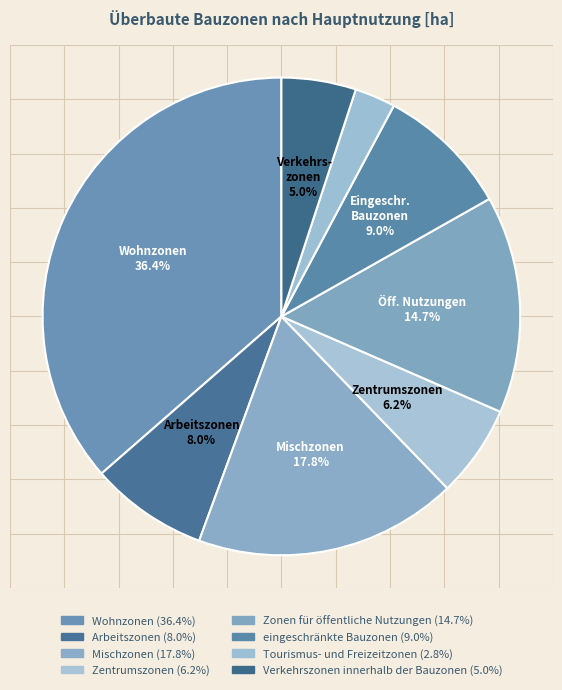

To the nearest percent, what is the average slice percentage?

12%